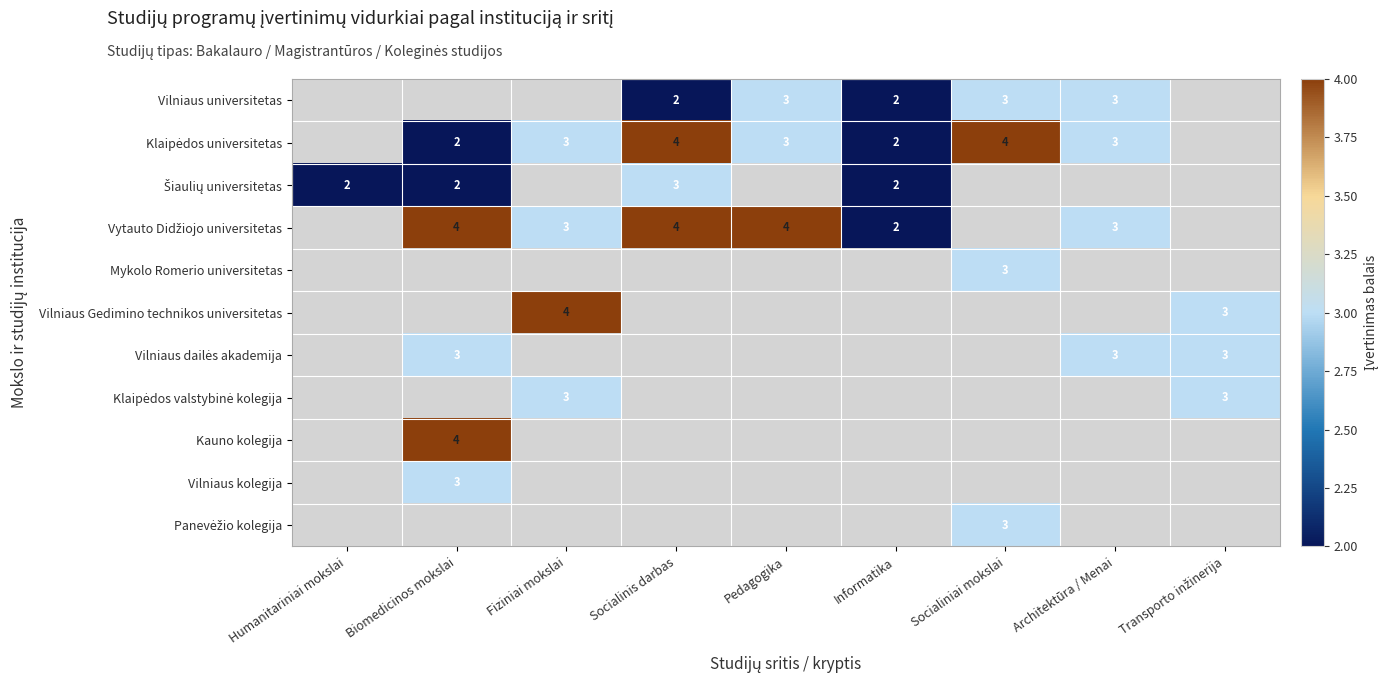

Is it true that Mykolo Romerio universitetas equals 3 at Socialiniai mokslai?

True